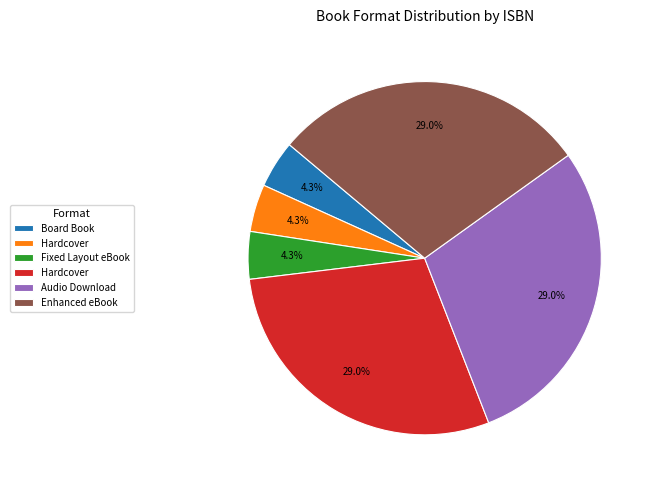

Is there any slice that represents more than half of the pie?

No